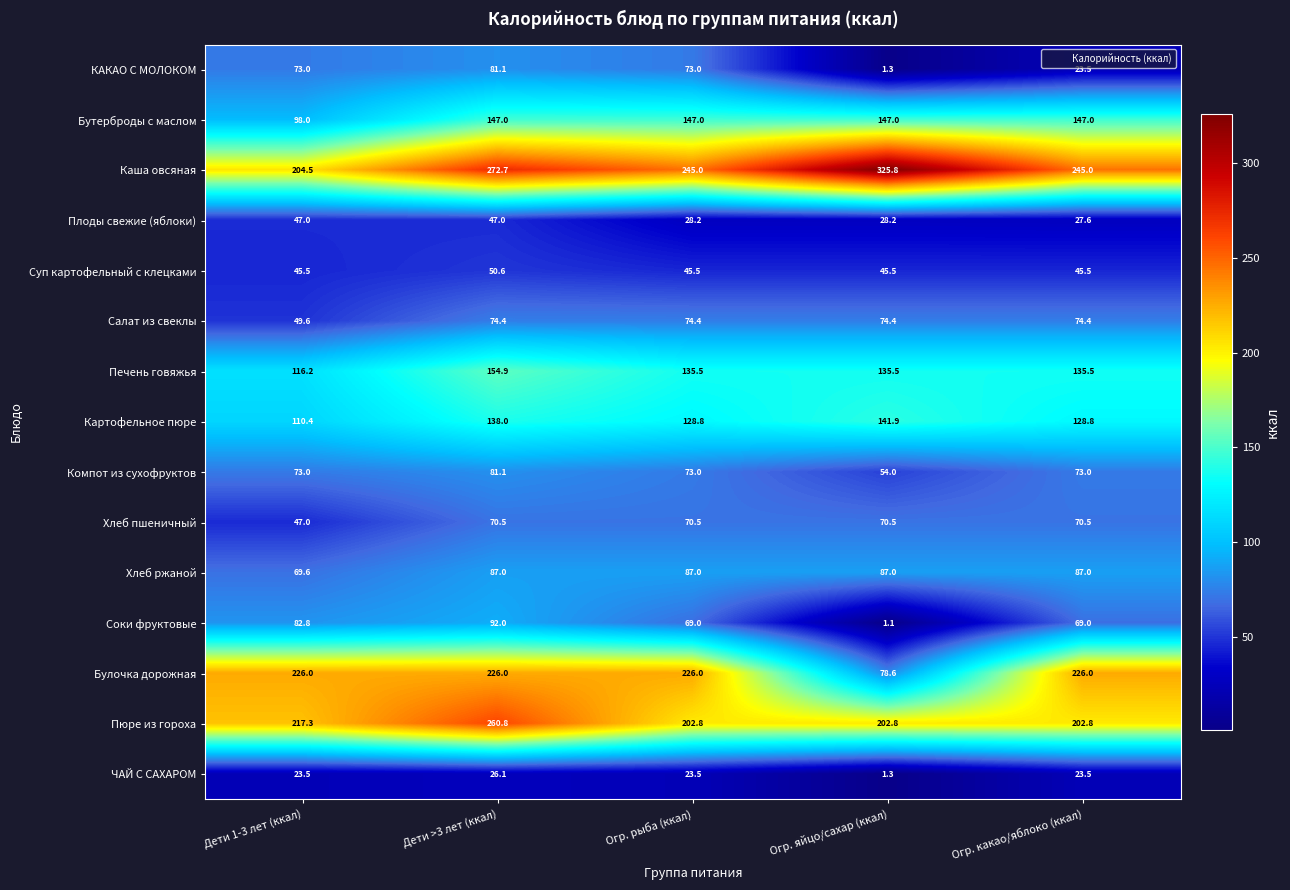

What is the approximate value of Печень говяжья at Огр. какао/яблоко (ккал)?

135.5